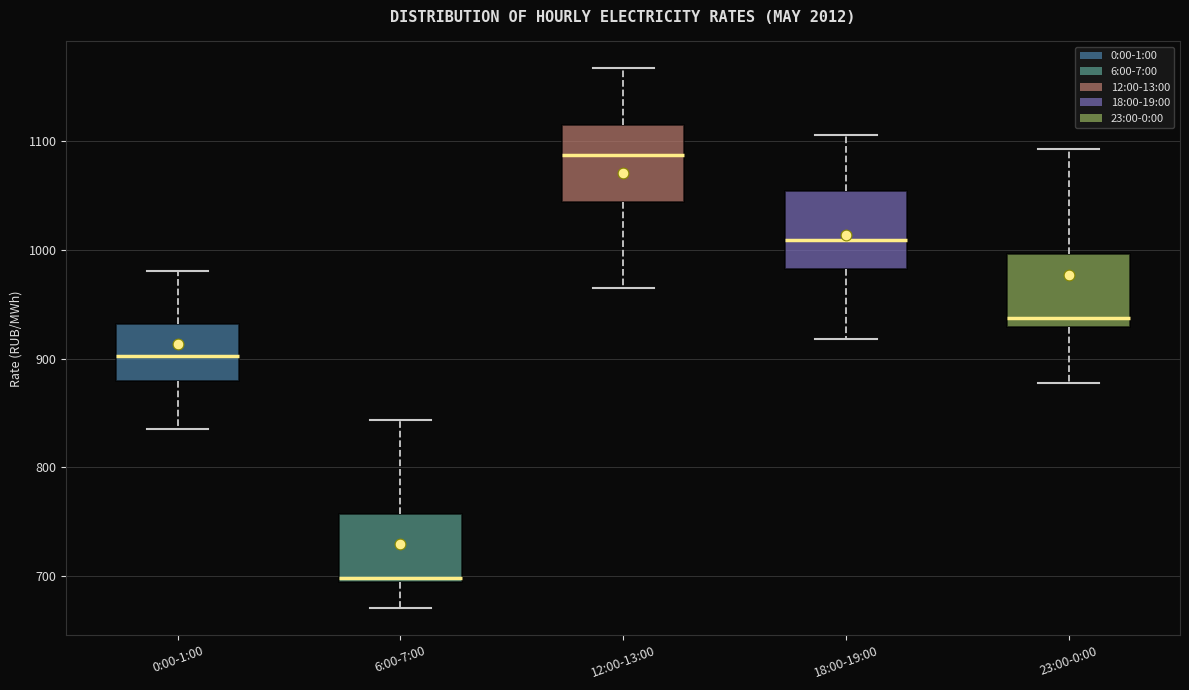

Where does the median line of the box for 18:00-19:00 sit on the y-axis? The values are not printed on the chart, so give them approximately, as read against the axis.

1010